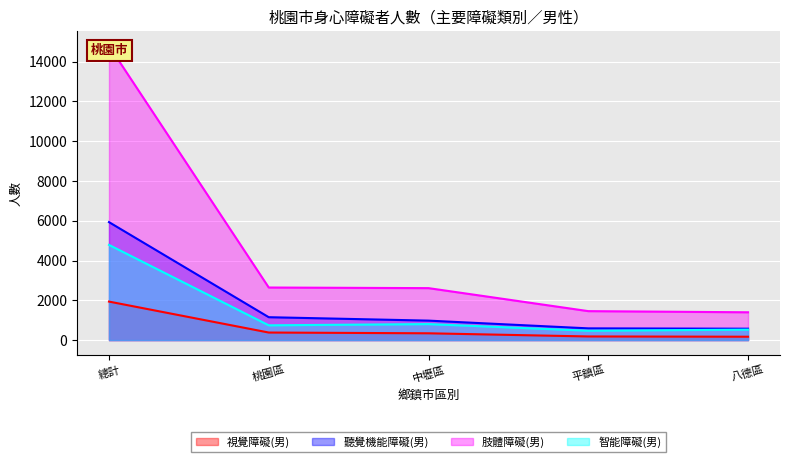

What is the sum of all 視覺障礙(男) values?

3006